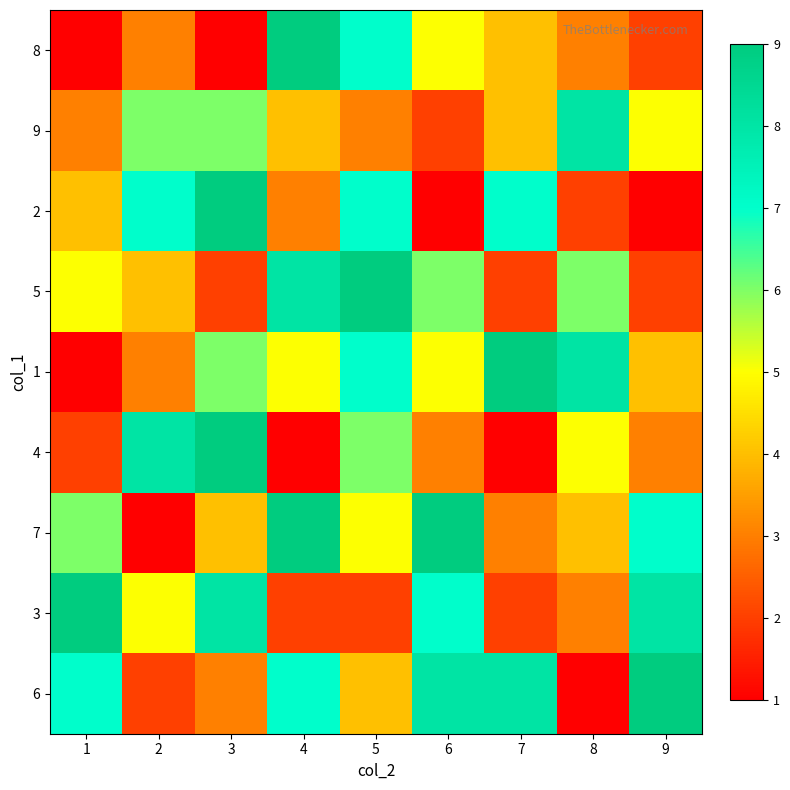

At which category does the chart reach its minimum across all series?

1